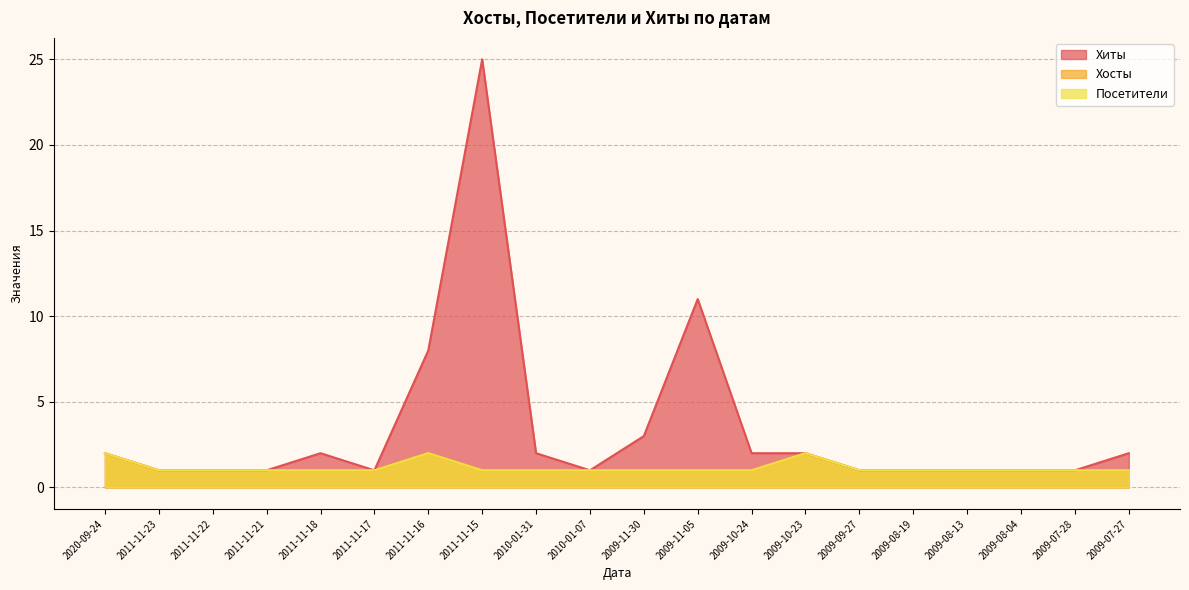

Where does the Хиты series first go above 2?

2011-11-16